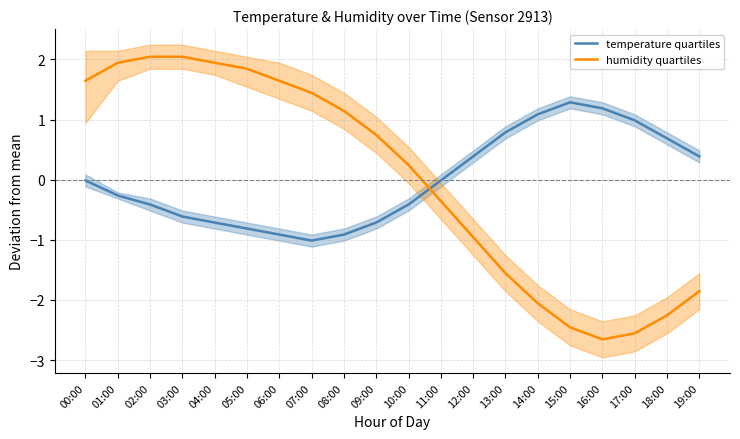

True or false: temperature quartiles has a value of 0.5 at 19:00.

False